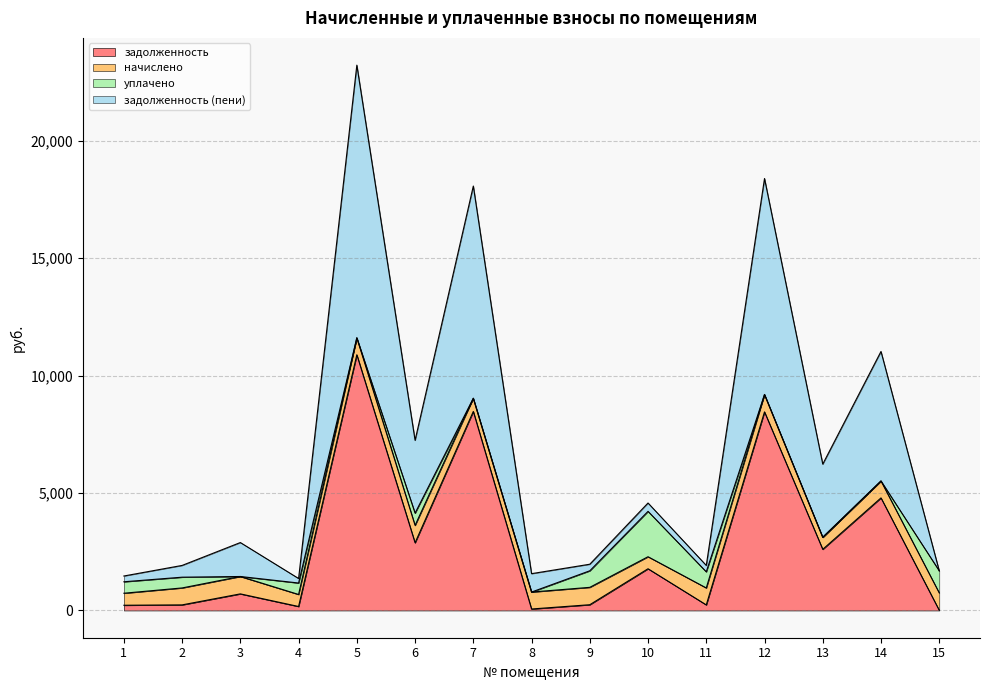

Where is the first local minimum for задолженность?

4